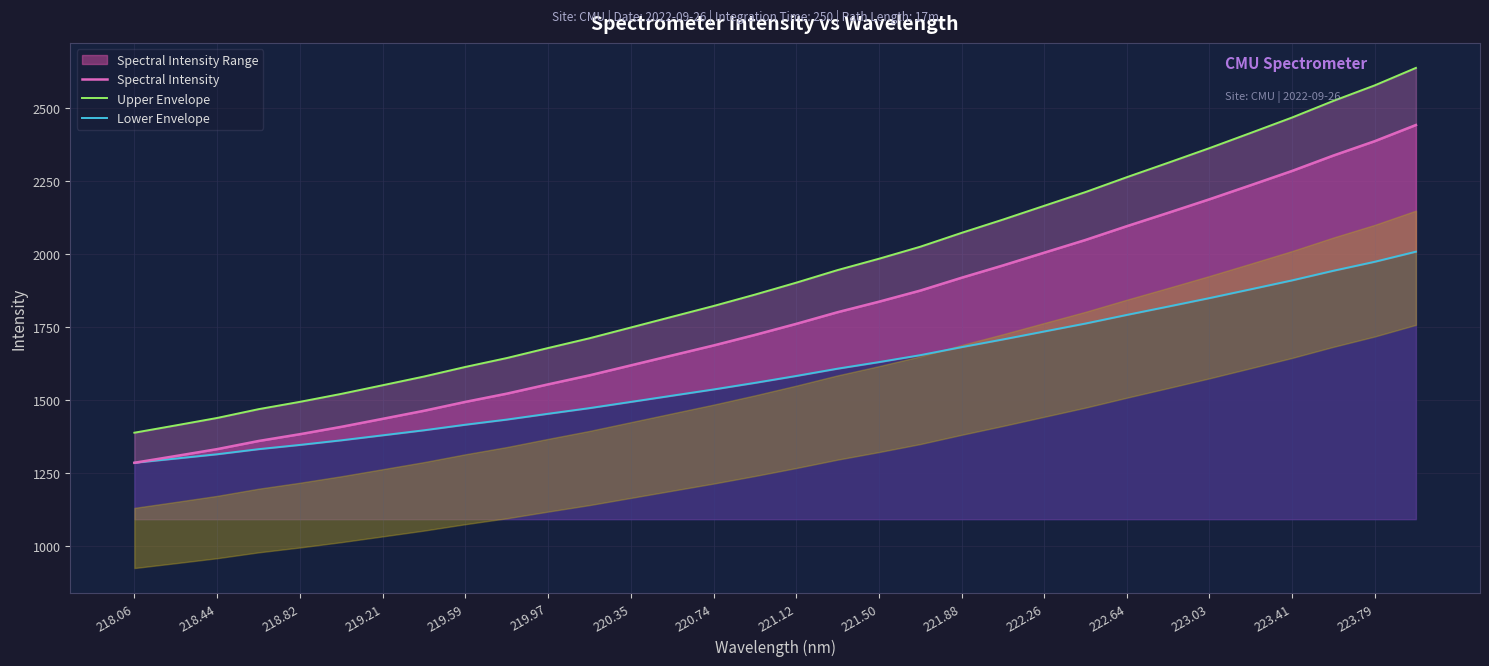

Which category has the lowest value in the Spectral Intensity series?

218.06